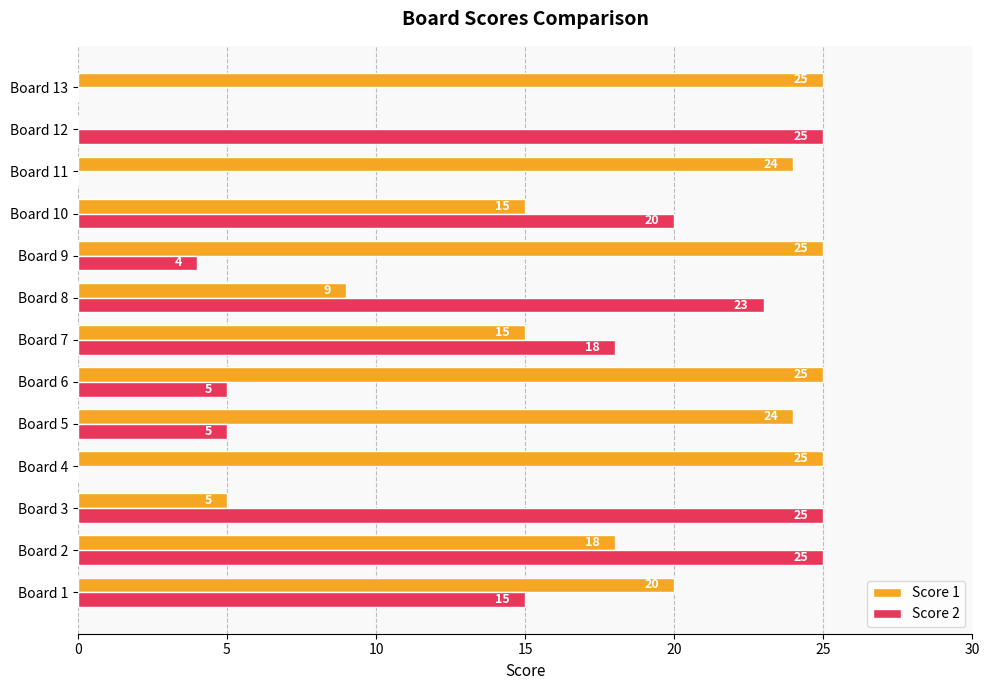

What value does the Score 1 series have at Board 8, to the nearest 10?

10